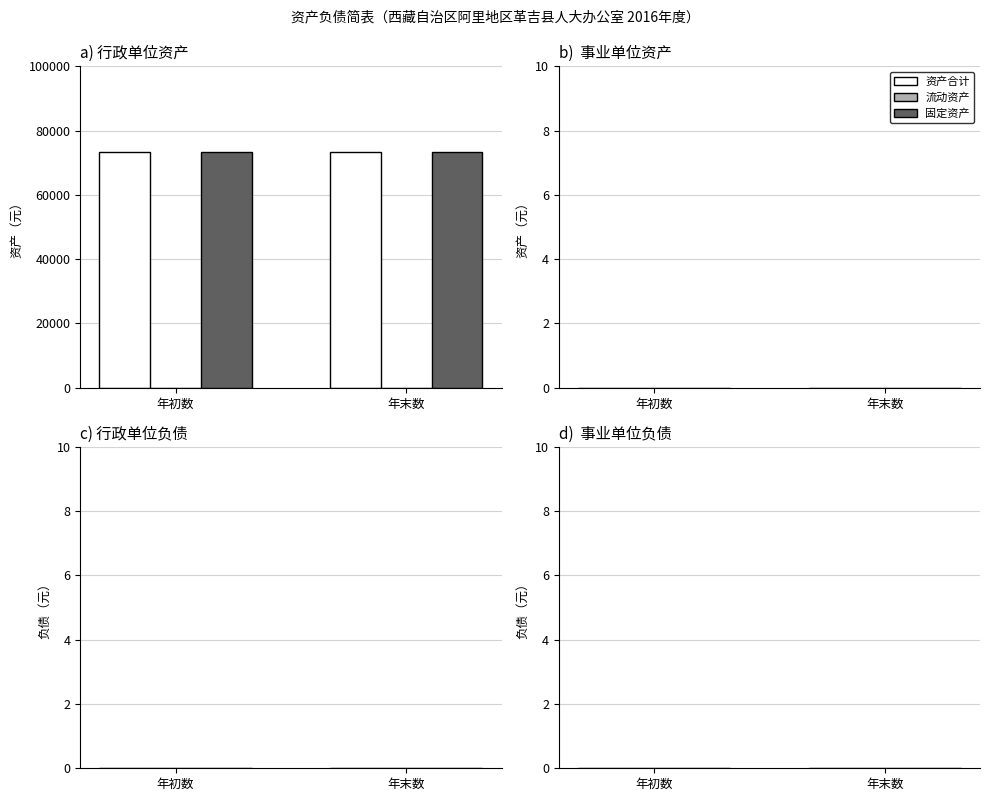

Does the chart contain any negative values?

No